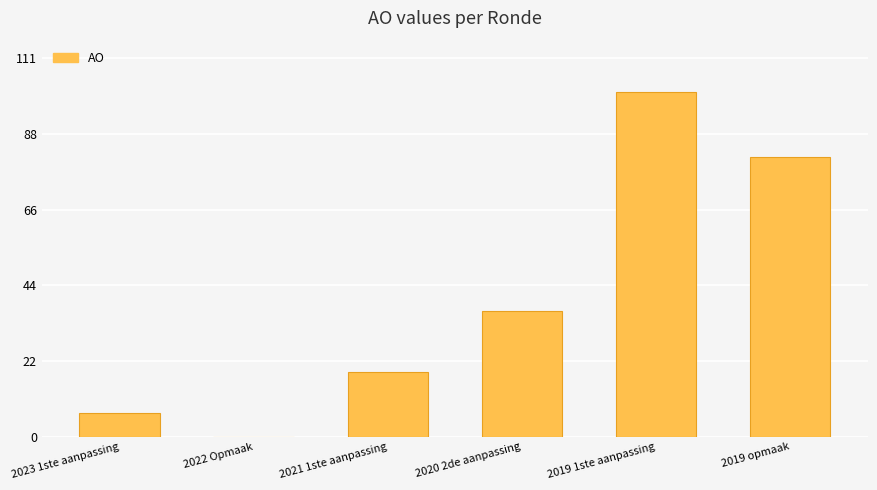

Is it true that the value at 2022 Opmaak is 0?

True